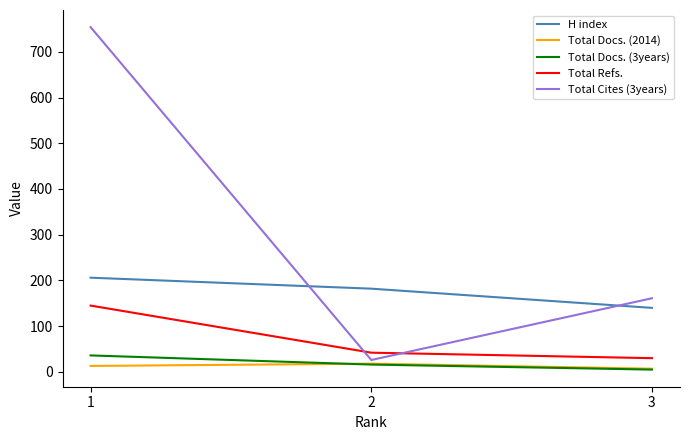

Reading left to right, list all the values displayed in this chart.

H index: 1=206	2=182	3=140
Total Docs. (2014): 1=13	2=18	3=7
Total Docs. (3years): 1=36	2=16	3=5
Total Refs.: 1=145	2=42	3=30
Total Cites (3years): 1=754	2=26	3=161